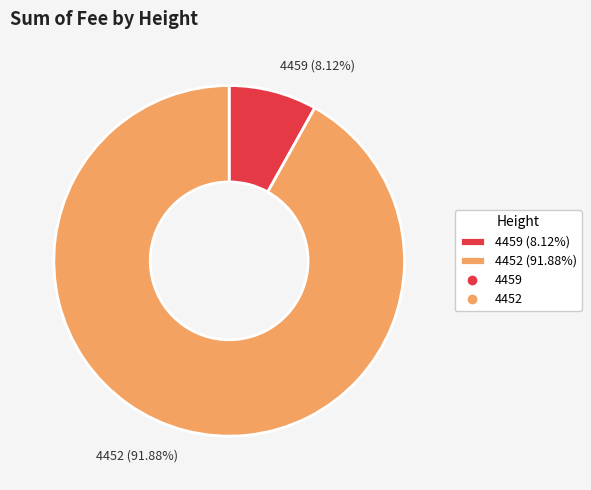

True or false: 4459 accounts for 8% of the total.

True